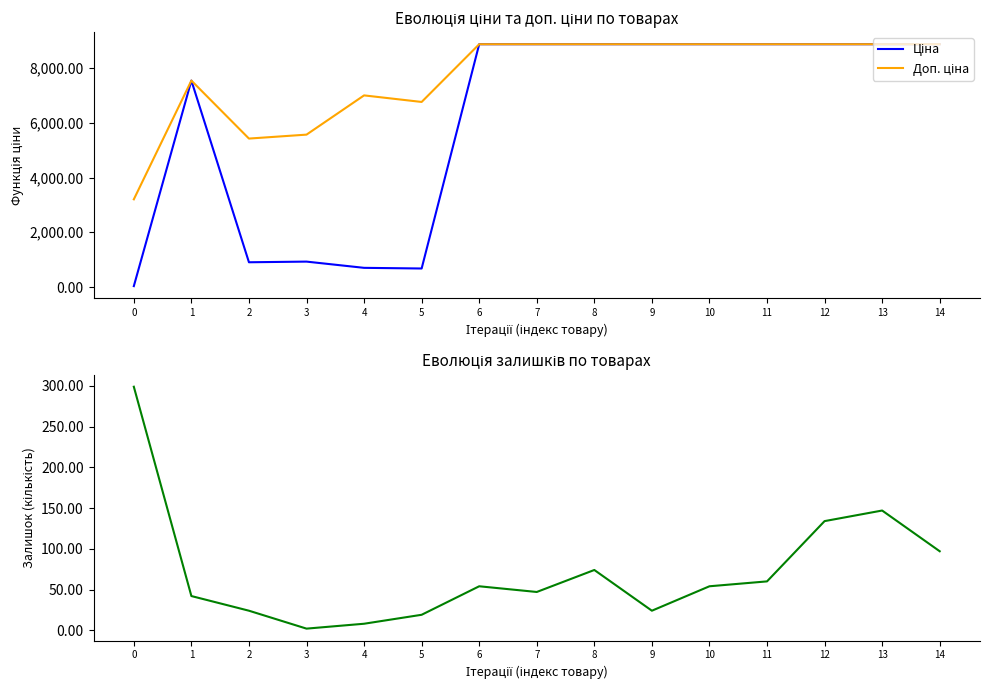

The Доп. ціна series shows 8874.6 at 10. True or false?

True